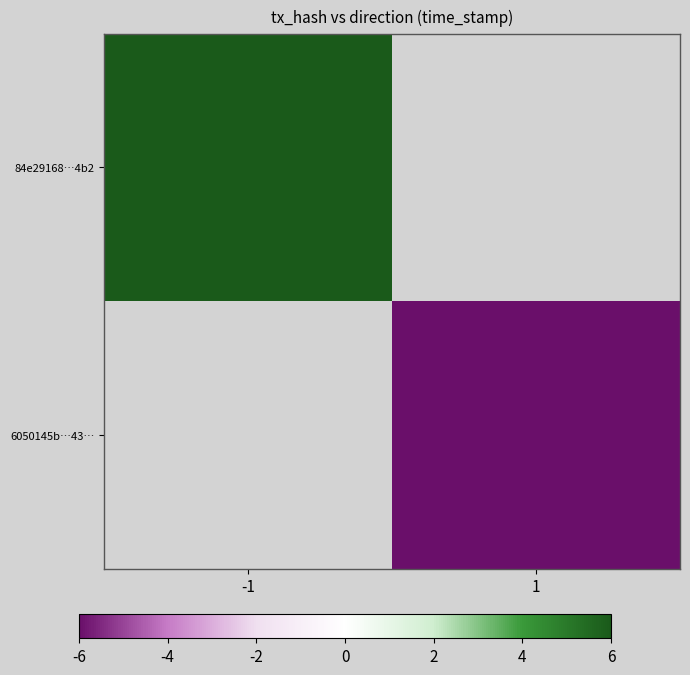

Is it true that 6050145b…43… equals -6.0 at 1?

True